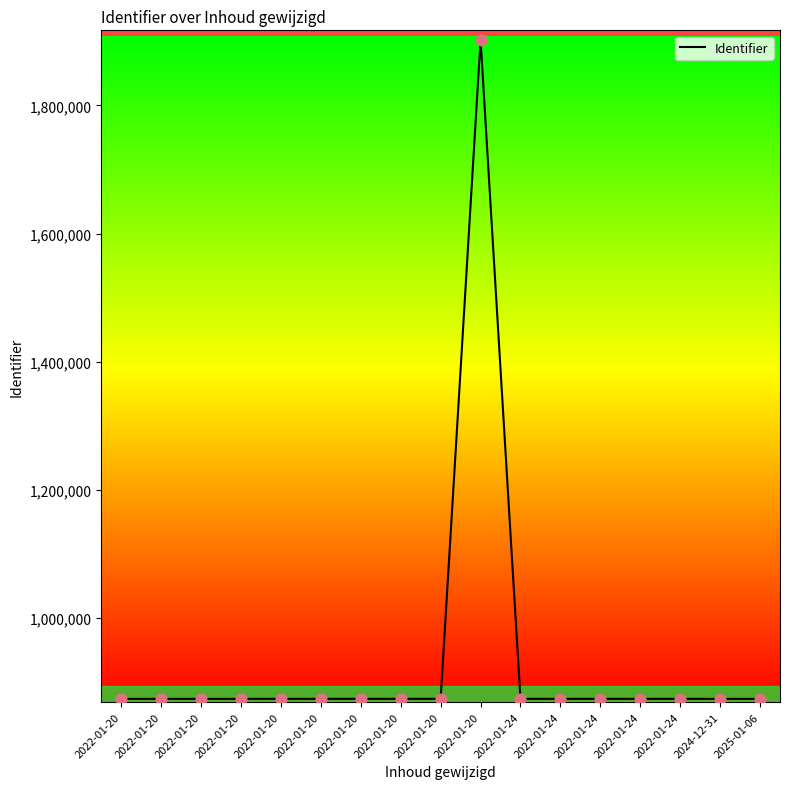

Approximately how many times larger is the value at 2022-01-20 compared to 2022-01-20?

1.0